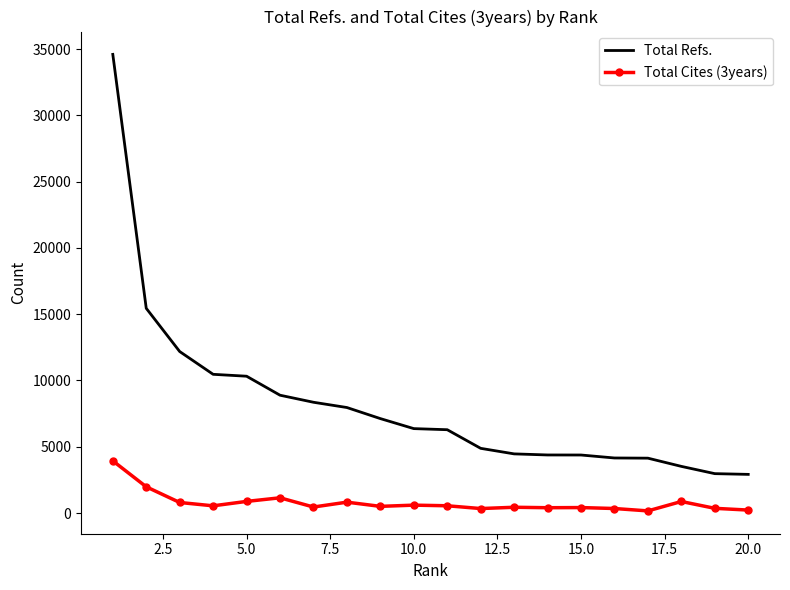

True or false: Total Refs. and Total Cites (3years) intersect in this chart.

False